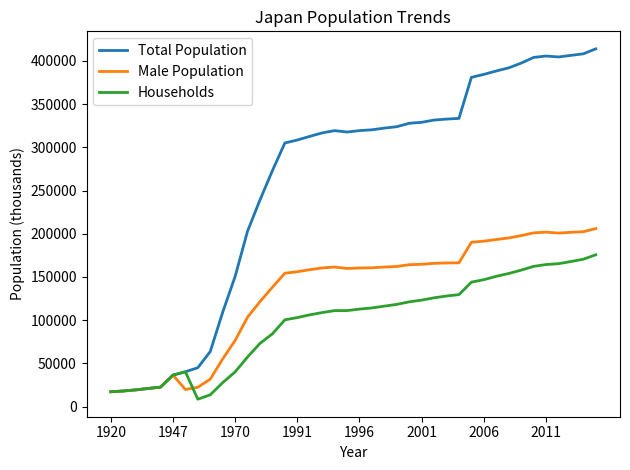

How many lines are shown in the chart?

3